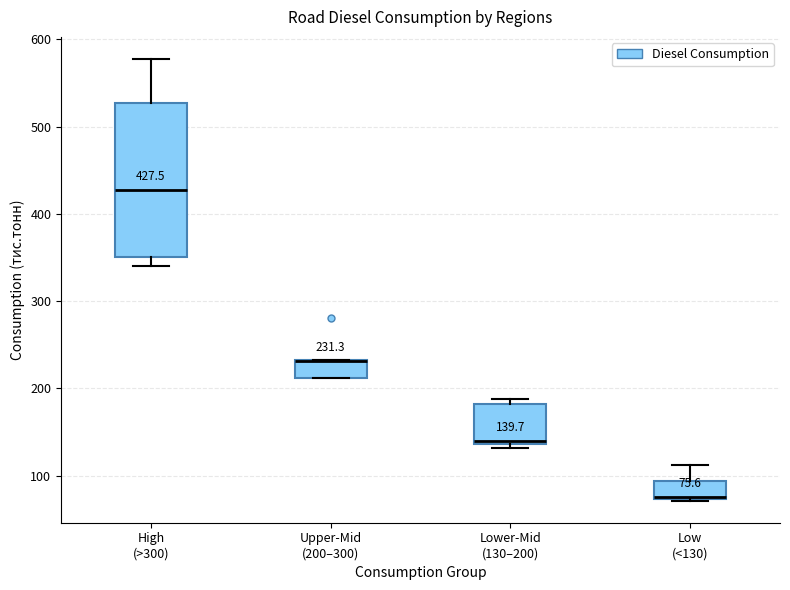

Comparing the boxes themselves (not the whiskers), which one is the tallest?

High (>300)